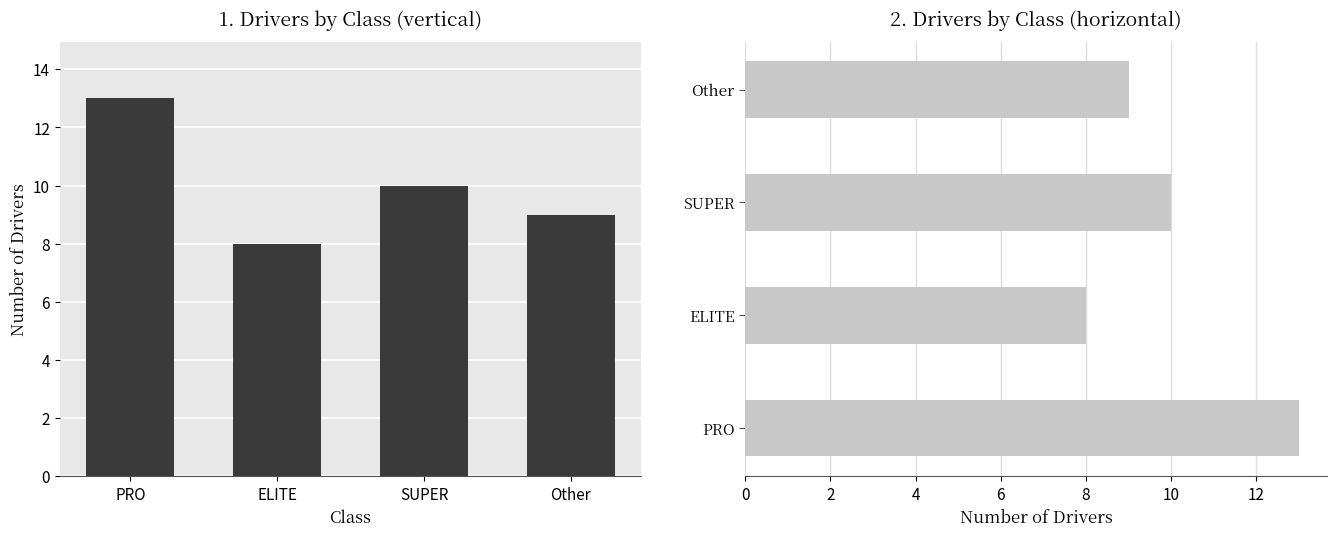

Reading right to left, extract all data points from this chart.

9	10	8	13